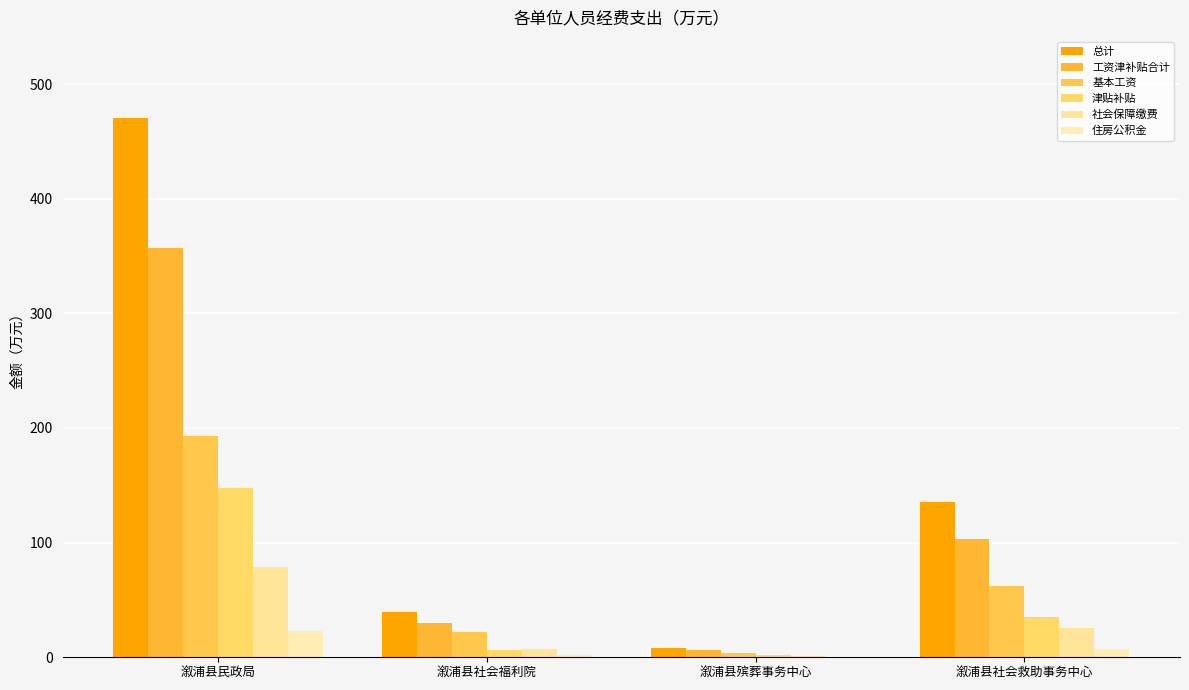

What is the difference between the 基本工资 values at 溆浦县殡葬事务中心 and 溆浦县社会救助事务中心?

58.9